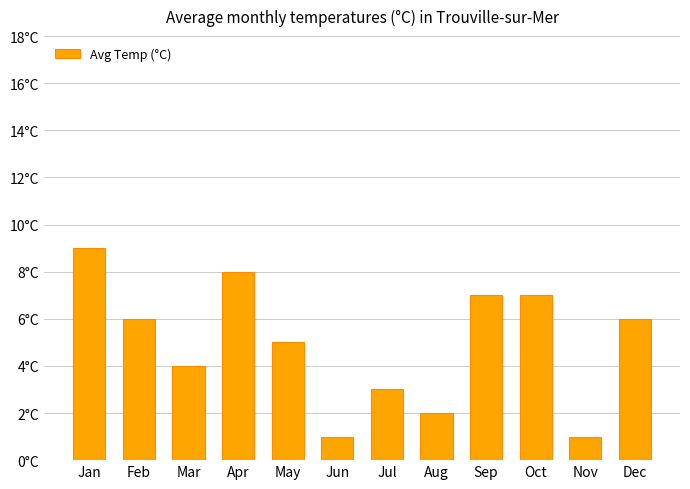

Reading left to right, extract all data points from this chart.

Jan=9	Feb=6	Mar=4	Apr=8	May=5	Jun=1	Jul=3	Aug=2	Sep=7	Oct=7	Nov=1	Dec=6